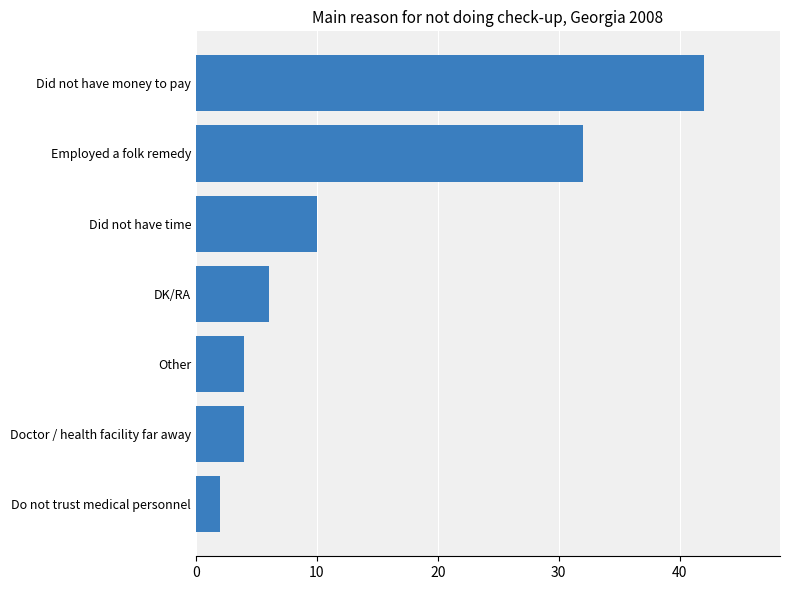

How many data points are less than 6?

3